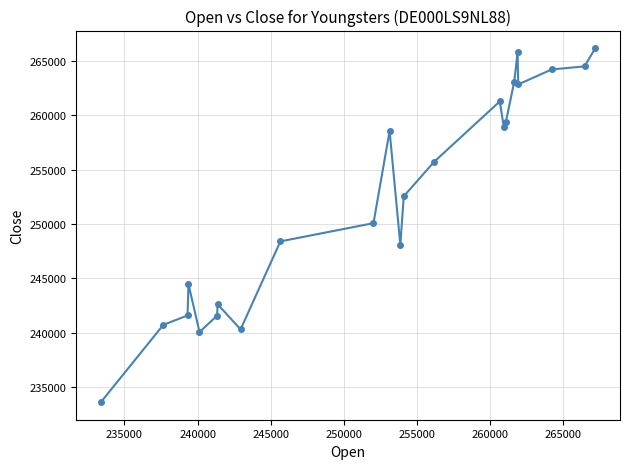

What is the difference between the maximum and minimum values?

32496